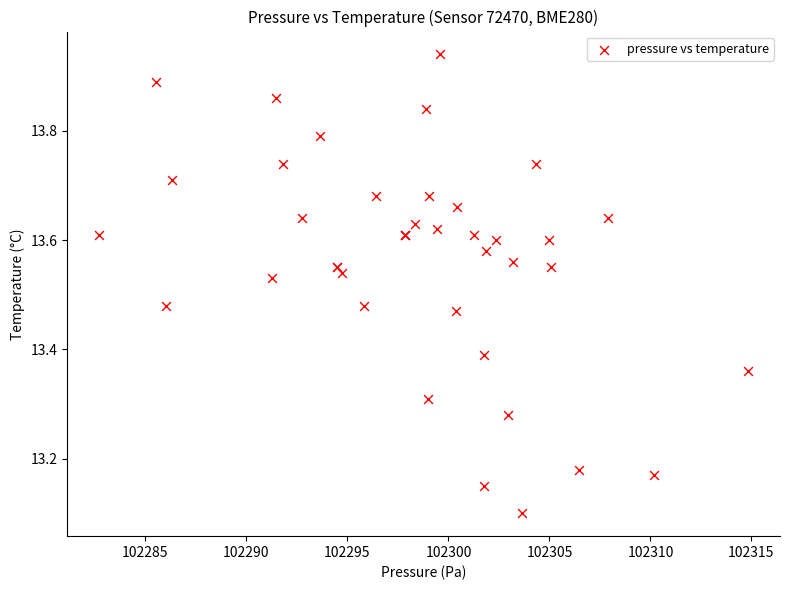

What Y value in the scatter plot is closest to 13?

13.1